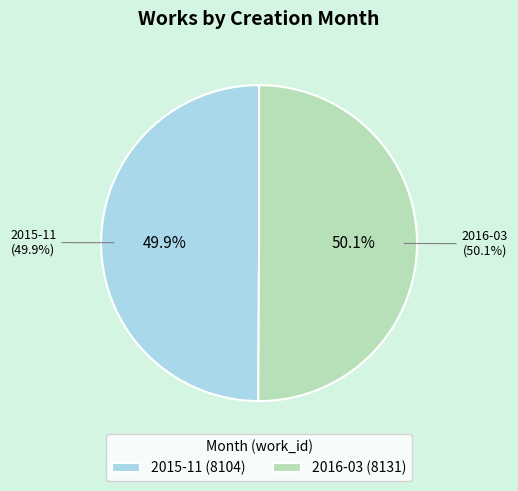

Between 2016-03 and 2015-11, which is larger?

2016-03